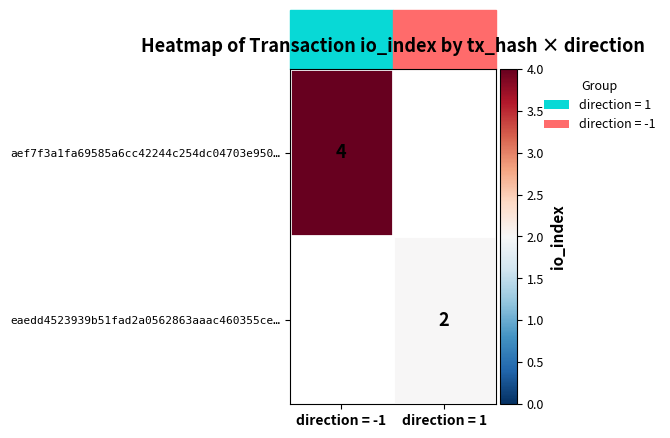

True or false: aef7f3a1fa69585a6cc42244c254dc04703e950… has a value of 2 at direction = -1.

False